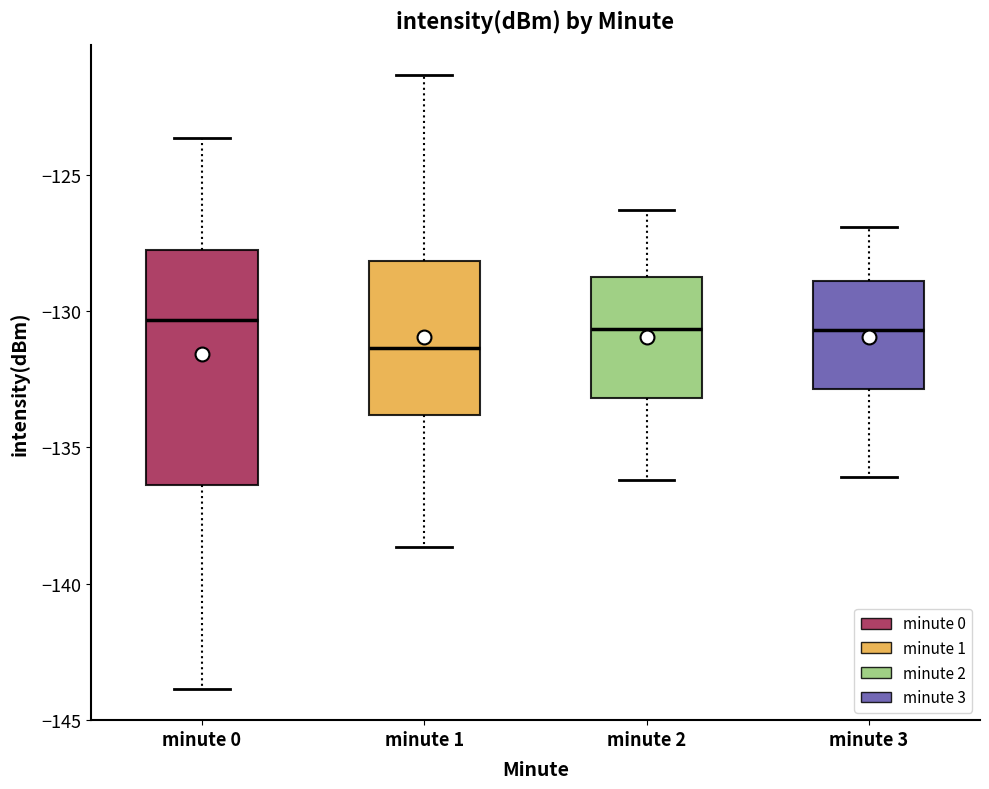

Reading left to right, read every box against the y-axis: the position of its median line, the range the box covers, and the ends of its whiskers. The values are not printed on the chart, so give them approximately, as read against the axis.

minute 0: median -130.5, box -136.5 to -128.0, whiskers -144.0 to -123.5
minute 1: median -131.5, box -134.0 to -128.0, whiskers -138.5 to -121.5
minute 2: median -130.5, box -133.0 to -128.5, whiskers -136.0 to -126.5
minute 3: median -130.5, box -133.0 to -129.0, whiskers -136.0 to -127.0